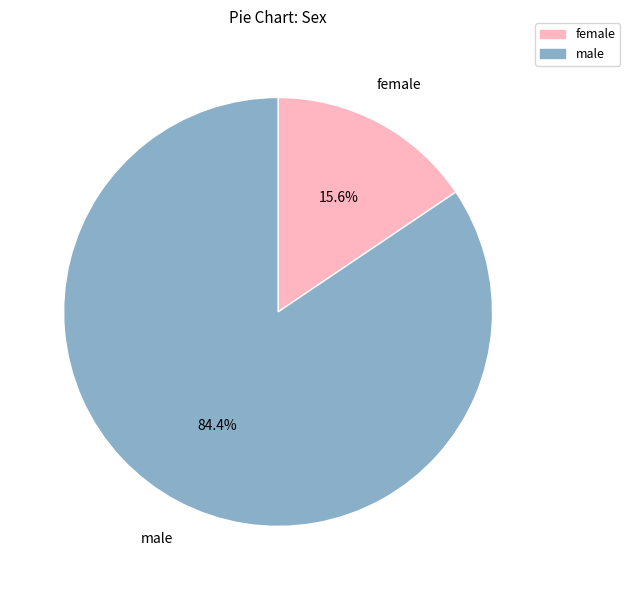

How many segments does this pie chart have?

2